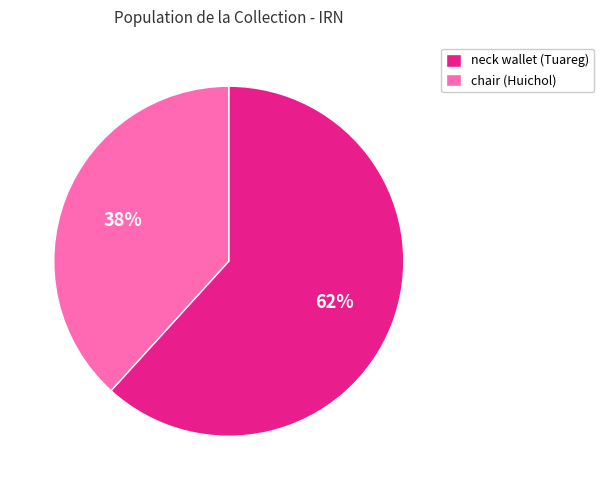

Rank the categories by value from highest to lowest.

neck wallet (Tuareg), chair (Huichol)